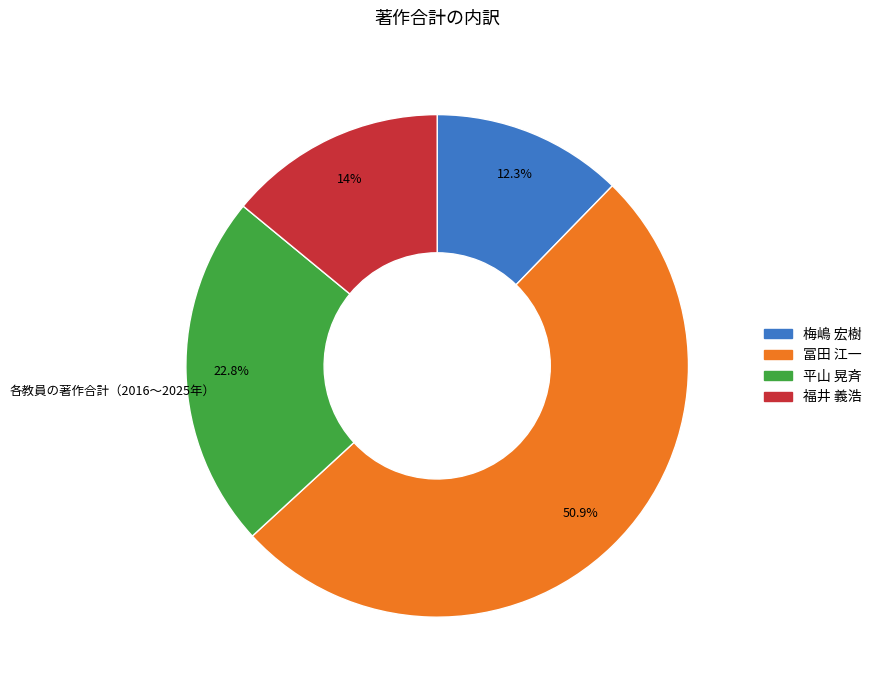

Approximately how many times larger is the value at 冨田 江一 compared to 平山 晃斉?

2.2